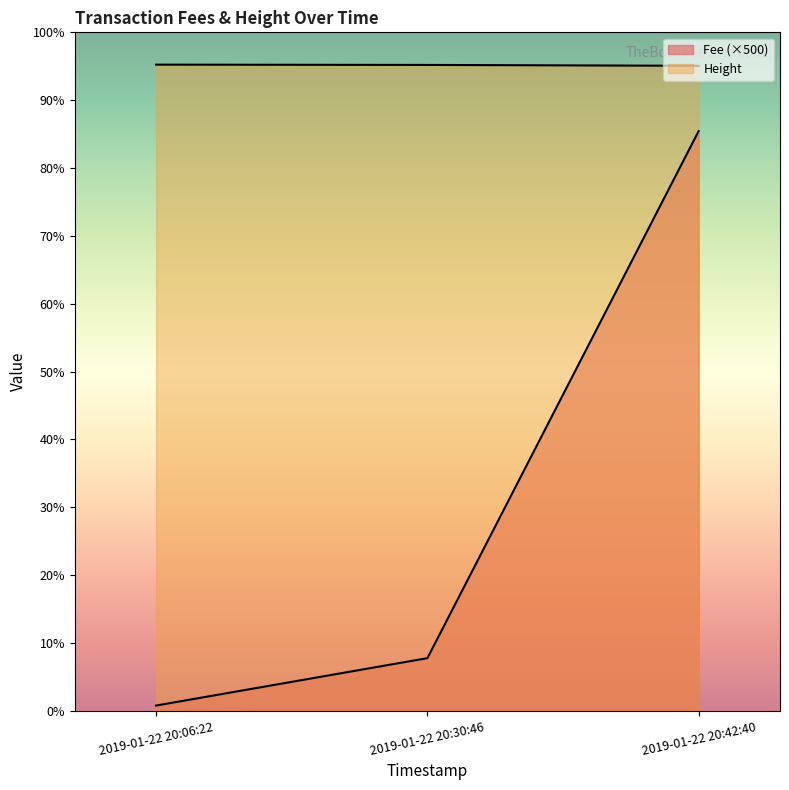

What is the average value of the Fee series?

1467.5